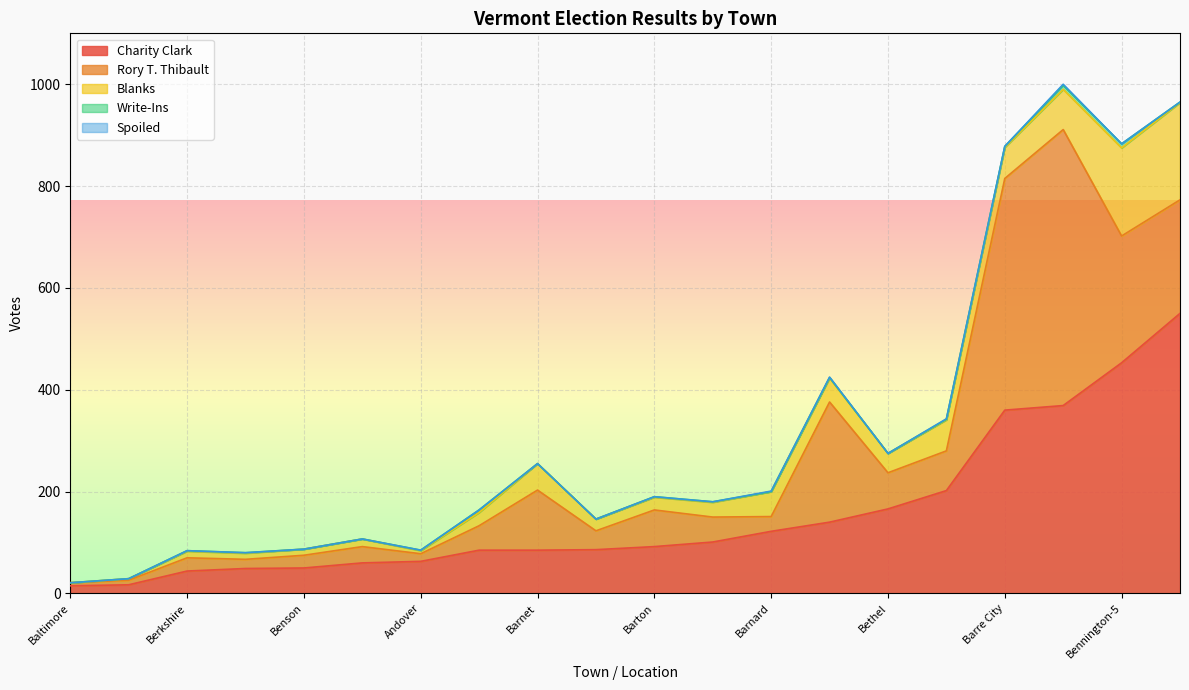

How many data points in Charity Clark are above 92?

9